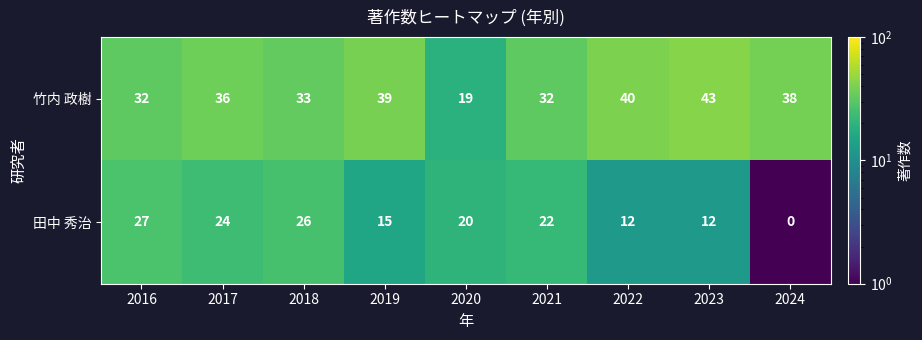

What value does the 竹内 政樹 series have at 2024, to the nearest 5?

40